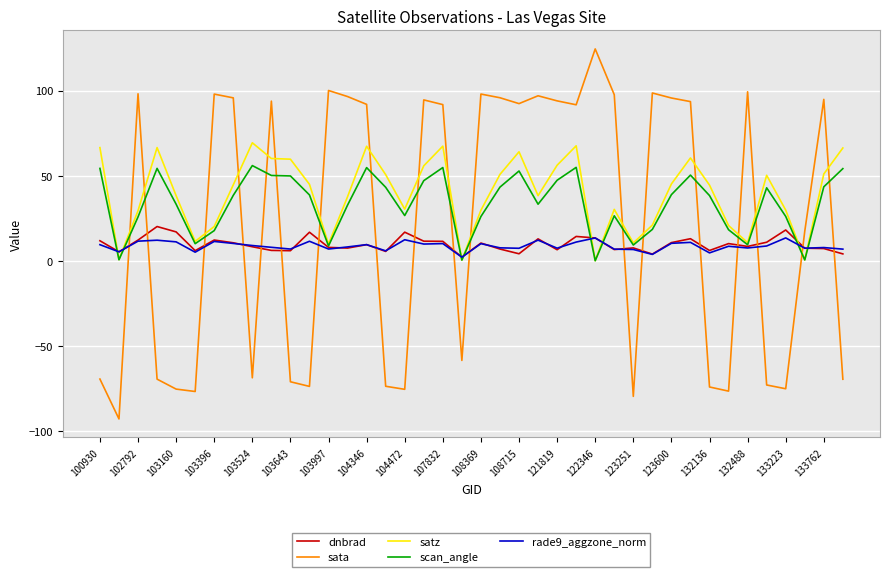

How many lines are shown in the chart?

5